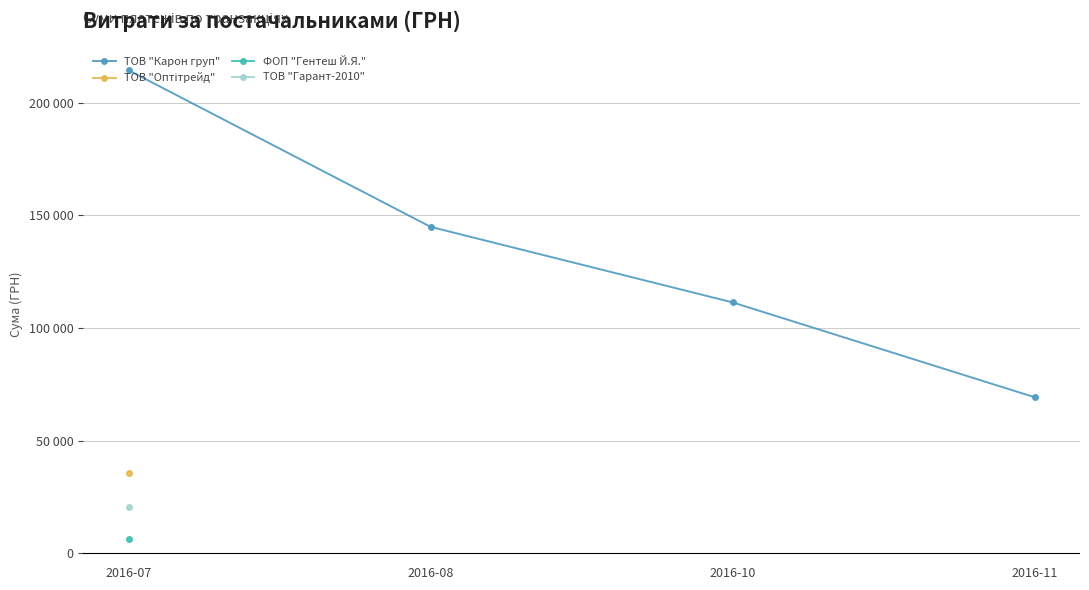

True or false: ТОВ "Оптітрейд" and ТОВ "Гарант-2010" cross at least once.

False